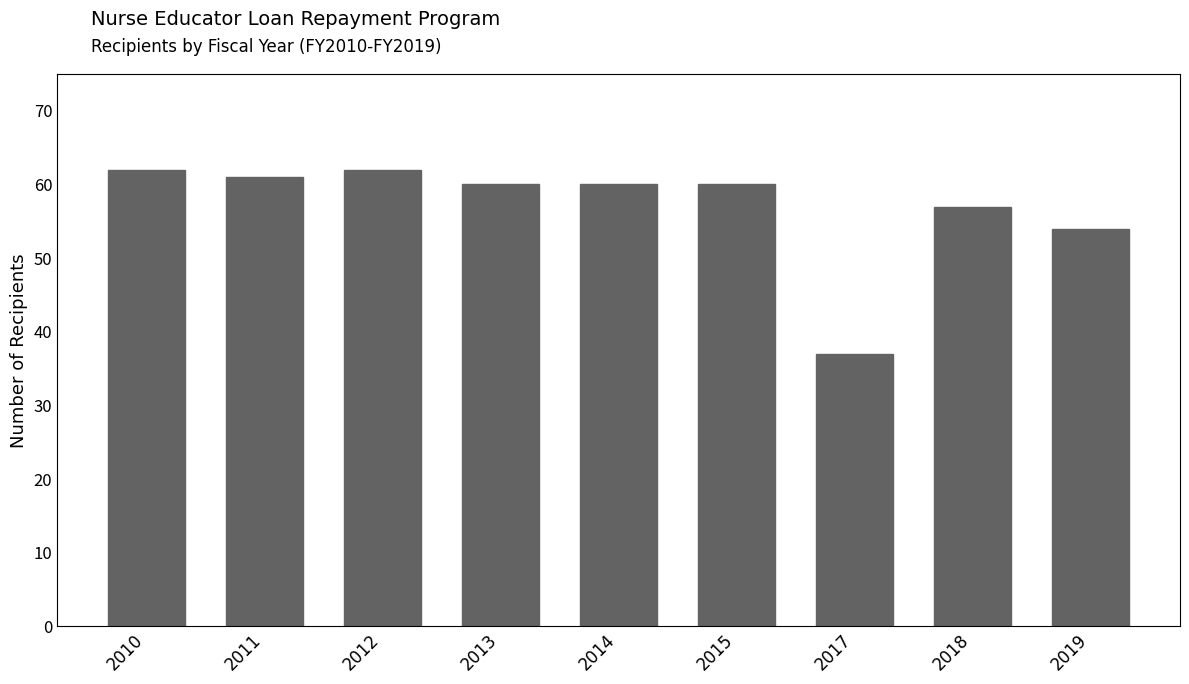

What is the sum of the values at 2011 and 2012?

123